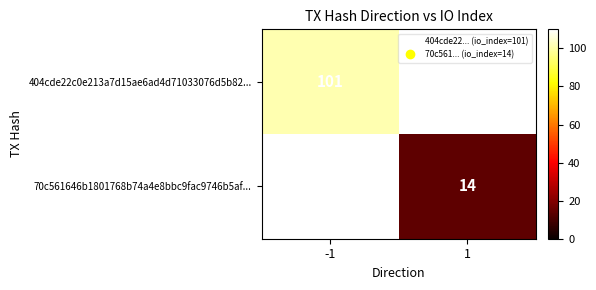

Which label corresponds to the largest value in the chart?

-1